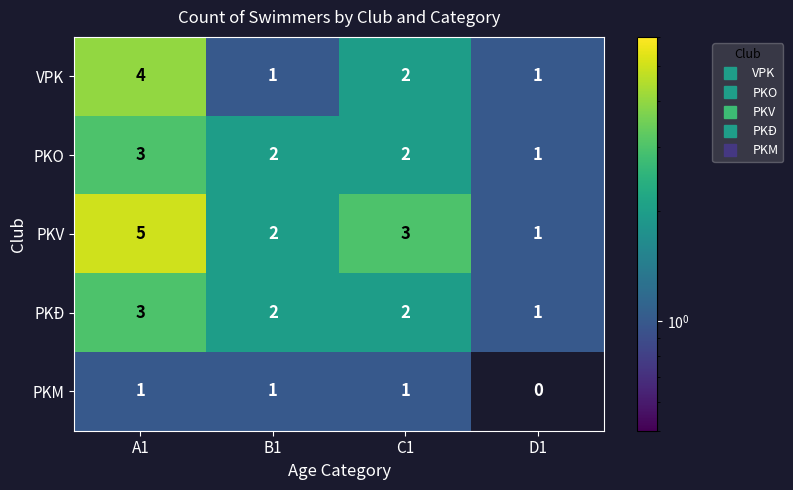

Reading left to right, transcribe all the data shown in this chart.

VPK: A1=4	B1=1	C1=2	D1=1
PKO: A1=3	B1=2	C1=2	D1=1
PKV: A1=5	B1=2	C1=3	D1=1
PKĐ: A1=3	B1=2	C1=2	D1=1
PKM: A1=1	B1=1	C1=1	D1=0